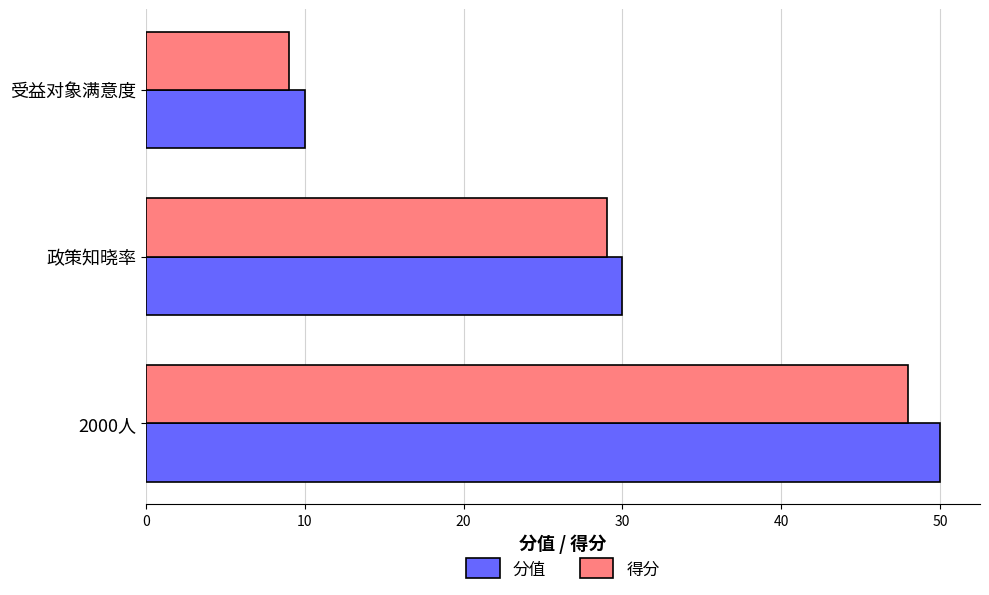

Which series has the largest total across all categories?

分值